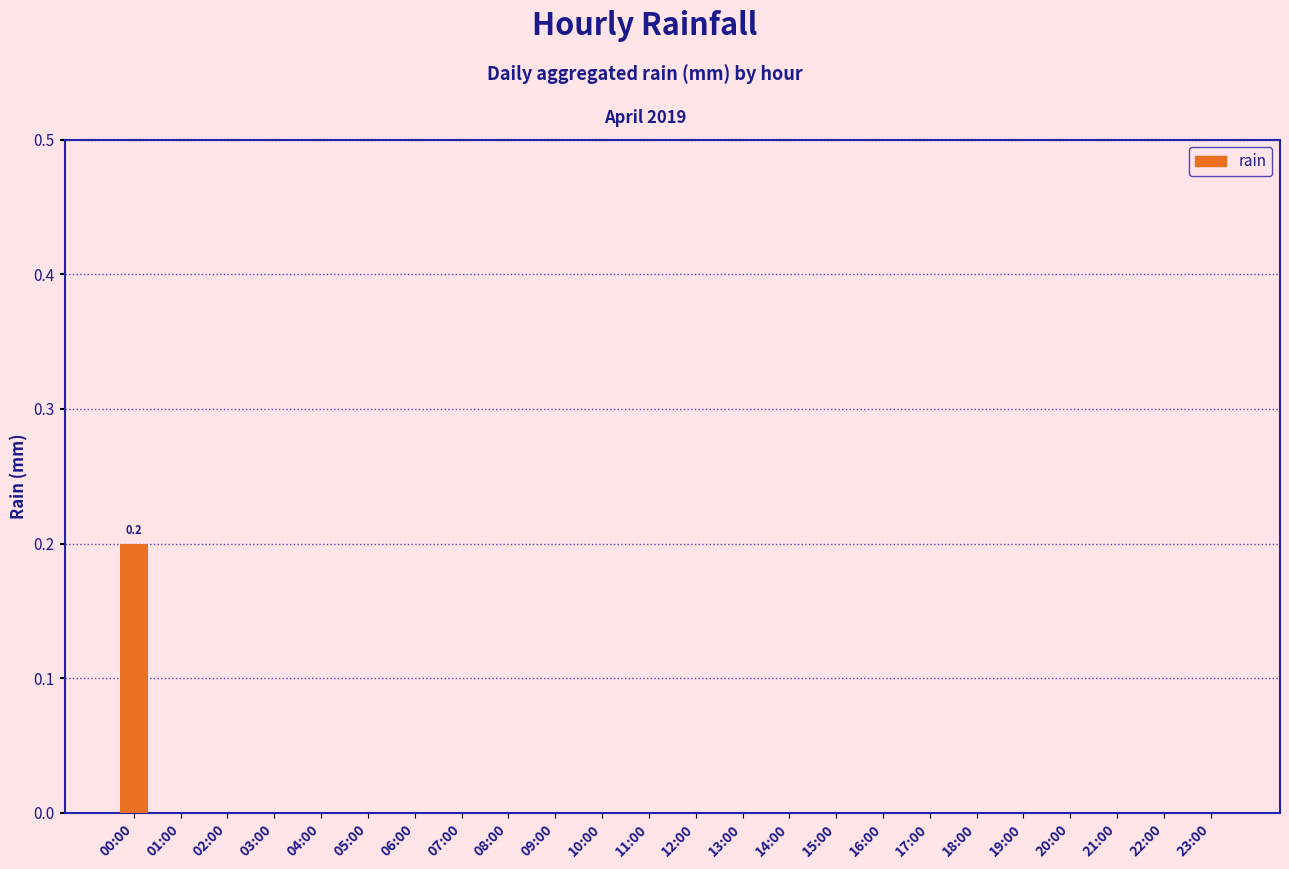

How many categories are shown in the chart?

24